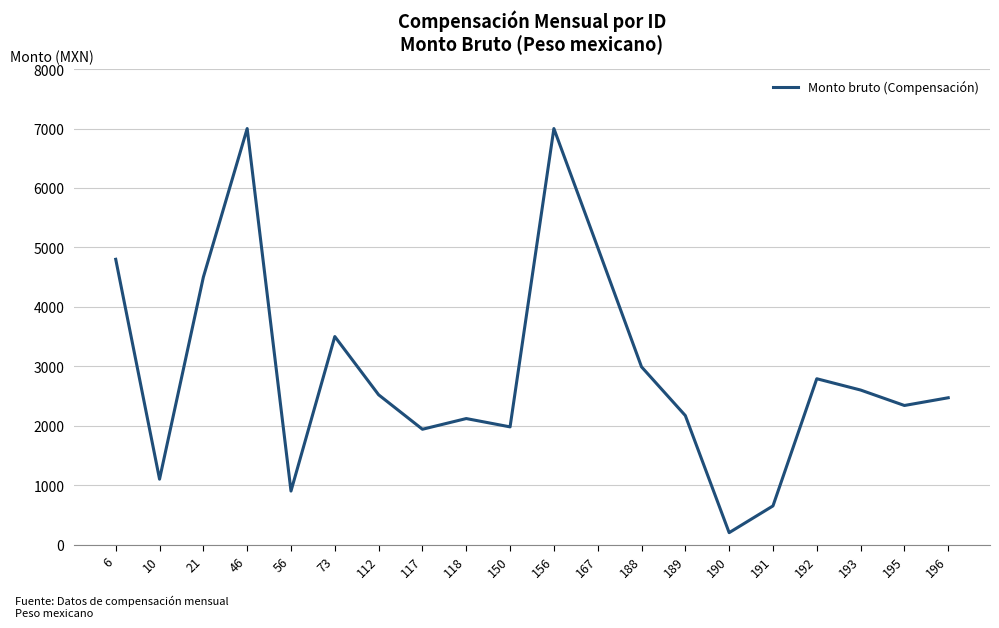

Reading left to right, extract all data points from this chart.

4800	1100	4500	7000	900	3500	2520	1940	2120	1980	7000	5000	2990	2170	200	650	2790	2600	2340	2470